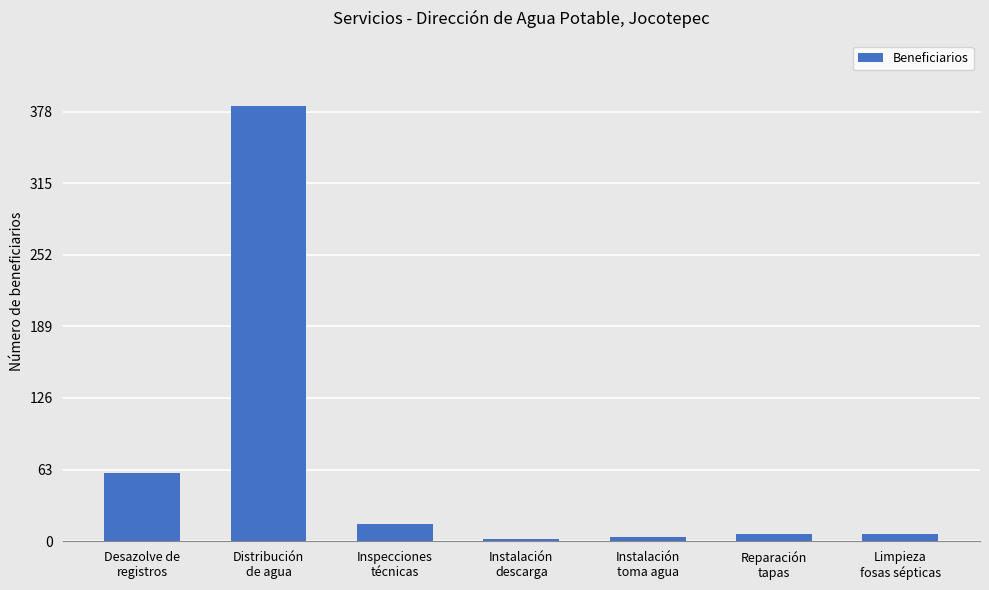

Does the chart contain stacked bars?

No